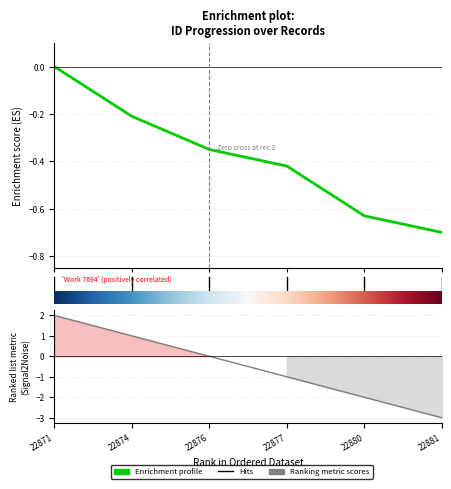

Is it true that Enrichment profile equals -0.2 at 1?

True